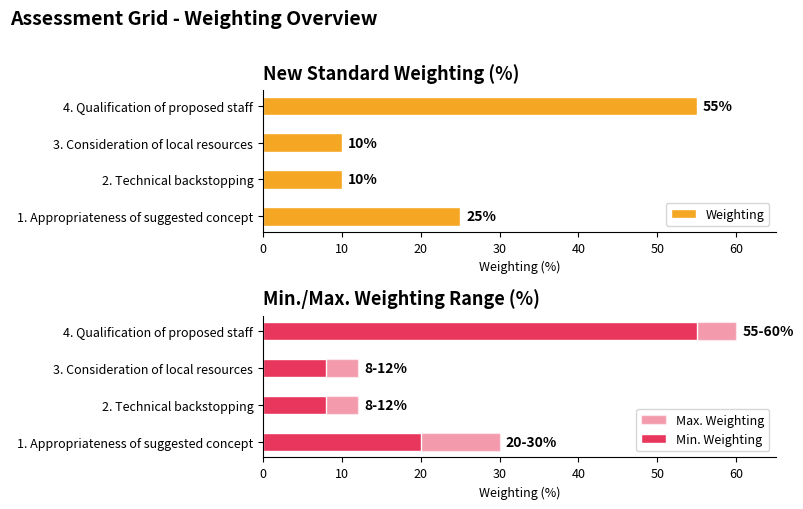

What is the difference between the Weighting values at 3. Consideration of local resources and 1. Appropriateness of suggested concept?

15